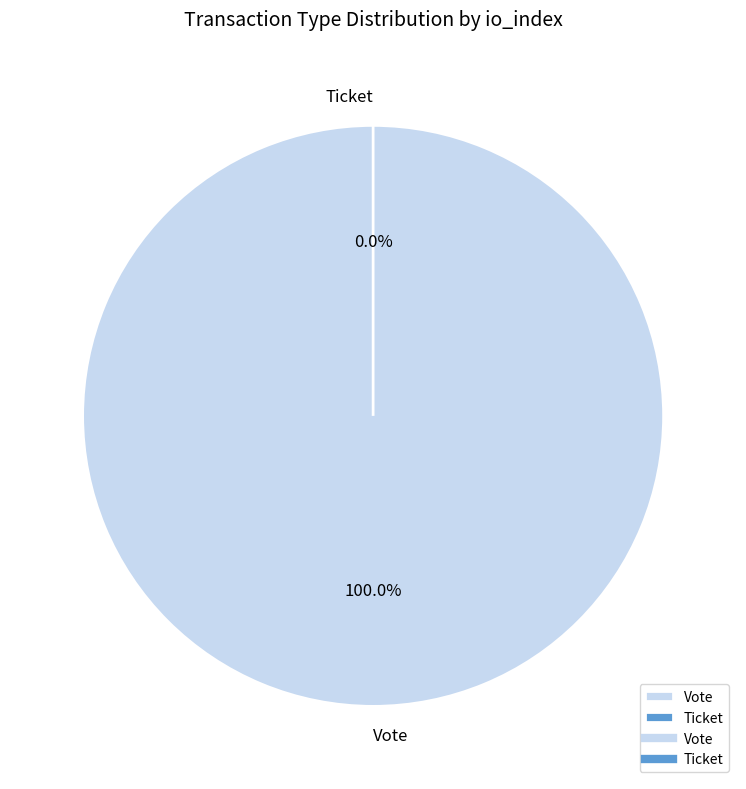

Which category accounts for the majority?

Vote